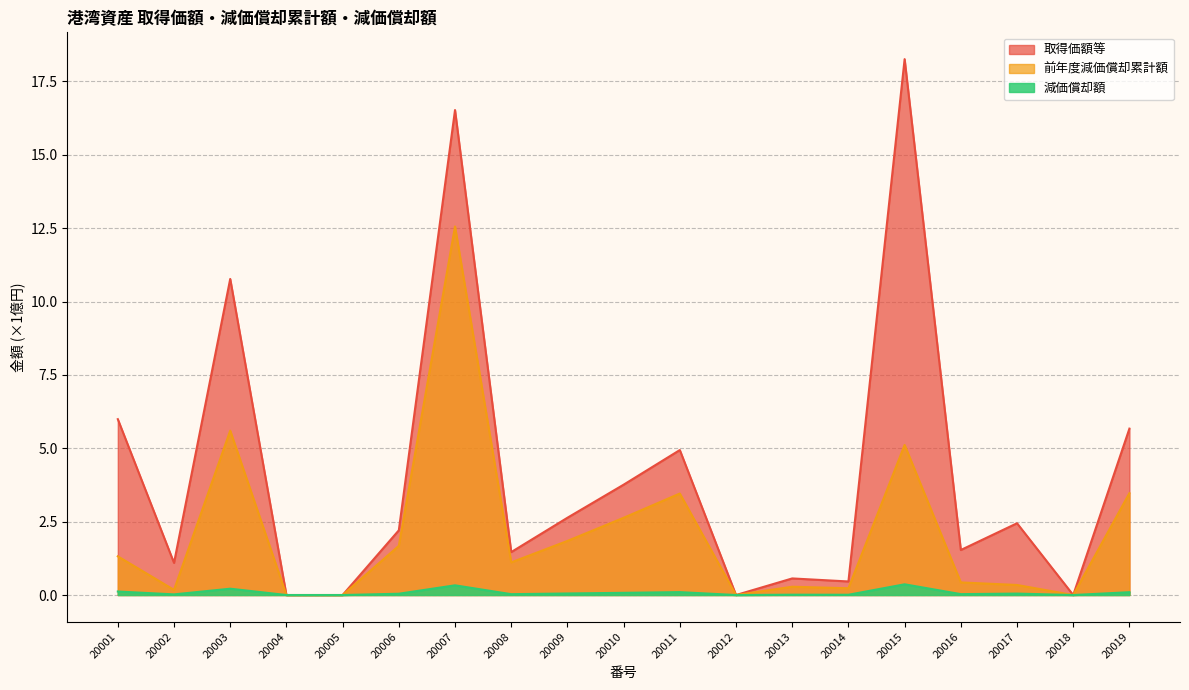

True or false: 取得価額等 and 減価償却額 intersect in this chart.

False